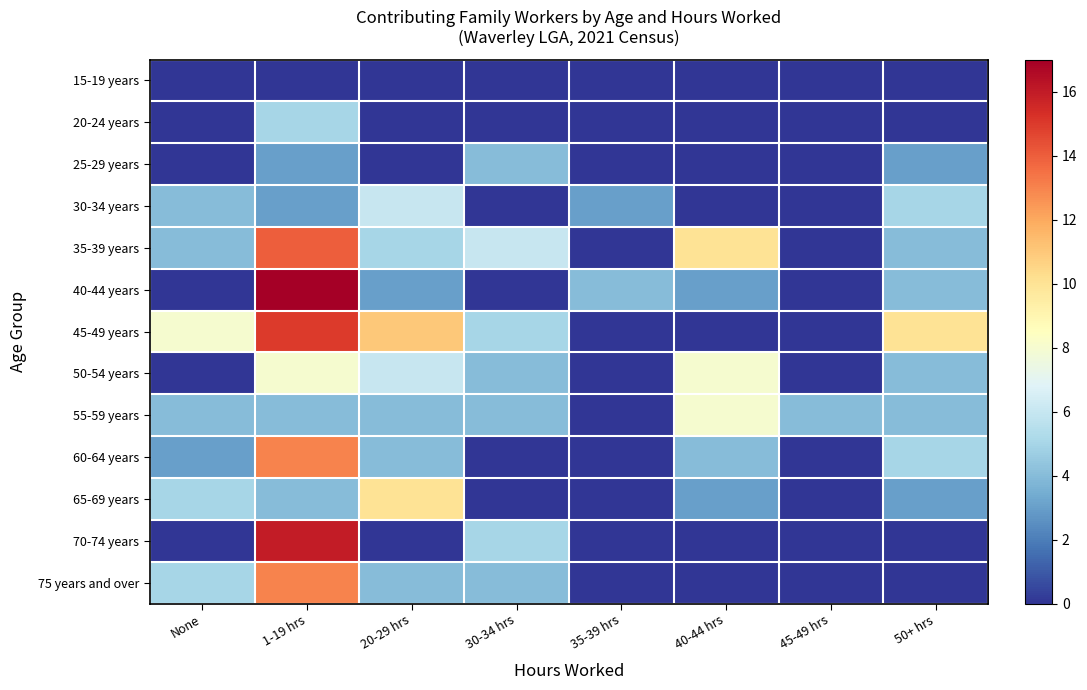

Reading left to right, what are all the values shown in this chart?

15-19 years: None=0	1-19 hrs=0	20-29 hrs=0	30-34 hrs=0	35-39 hrs=0	40-44 hrs=0	45-49 hrs=0	50+ hrs=0
20-24 years: None=0	1-19 hrs=5	20-29 hrs=0	30-34 hrs=0	35-39 hrs=0	40-44 hrs=0	45-49 hrs=0	50+ hrs=0
25-29 years: None=0	1-19 hrs=3	20-29 hrs=0	30-34 hrs=4	35-39 hrs=0	40-44 hrs=0	45-49 hrs=0	50+ hrs=3
30-34 years: None=4	1-19 hrs=3	20-29 hrs=6	30-34 hrs=0	35-39 hrs=3	40-44 hrs=0	45-49 hrs=0	50+ hrs=5
35-39 years: None=4	1-19 hrs=14	20-29 hrs=5	30-34 hrs=6	35-39 hrs=0	40-44 hrs=10	45-49 hrs=0	50+ hrs=4
40-44 years: None=0	1-19 hrs=17	20-29 hrs=3	30-34 hrs=0	35-39 hrs=4	40-44 hrs=3	45-49 hrs=0	50+ hrs=4
45-49 years: None=8	1-19 hrs=15	20-29 hrs=11	30-34 hrs=5	35-39 hrs=0	40-44 hrs=0	45-49 hrs=0	50+ hrs=10
50-54 years: None=0	1-19 hrs=8	20-29 hrs=6	30-34 hrs=4	35-39 hrs=0	40-44 hrs=8	45-49 hrs=0	50+ hrs=4
55-59 years: None=4	1-19 hrs=4	20-29 hrs=4	30-34 hrs=4	35-39 hrs=0	40-44 hrs=8	45-49 hrs=4	50+ hrs=4
60-64 years: None=3	1-19 hrs=13	20-29 hrs=4	30-34 hrs=0	35-39 hrs=0	40-44 hrs=4	45-49 hrs=0	50+ hrs=5
65-69 years: None=5	1-19 hrs=4	20-29 hrs=10	30-34 hrs=0	35-39 hrs=0	40-44 hrs=3	45-49 hrs=0	50+ hrs=3
70-74 years: None=0	1-19 hrs=16	20-29 hrs=0	30-34 hrs=5	35-39 hrs=0	40-44 hrs=0	45-49 hrs=0	50+ hrs=0
75 years and over: None=5	1-19 hrs=13	20-29 hrs=4	30-34 hrs=4	35-39 hrs=0	40-44 hrs=0	45-49 hrs=0	50+ hrs=0